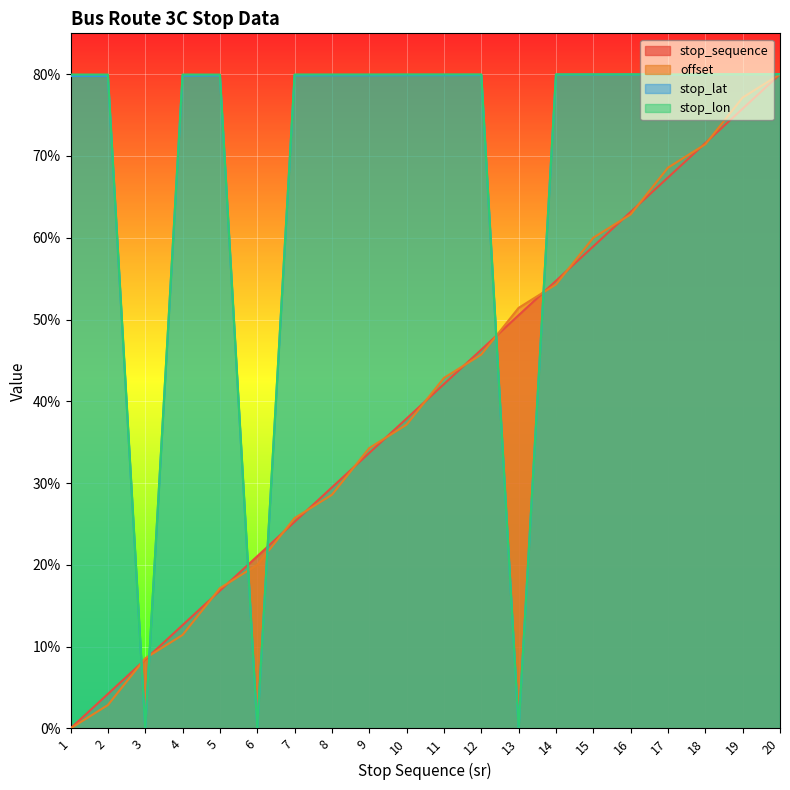

What is the difference between the maximum and minimum values in the offset series?

80.0